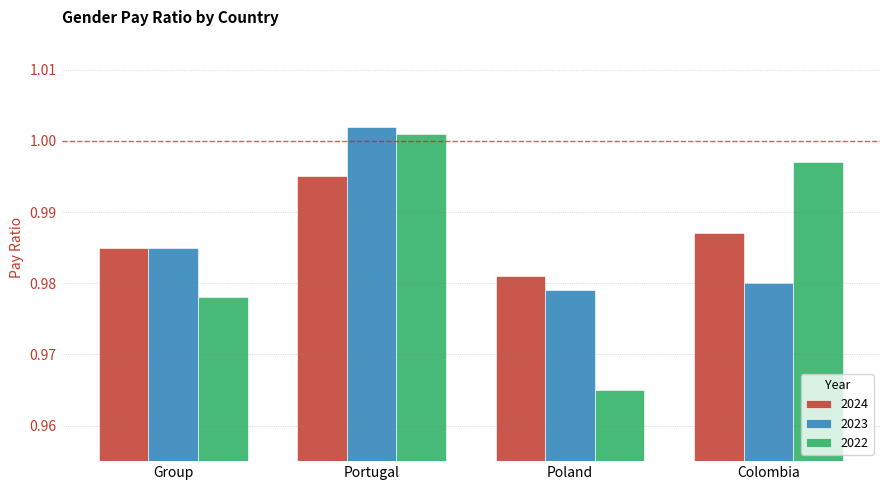

How many groups of bars are there?

4